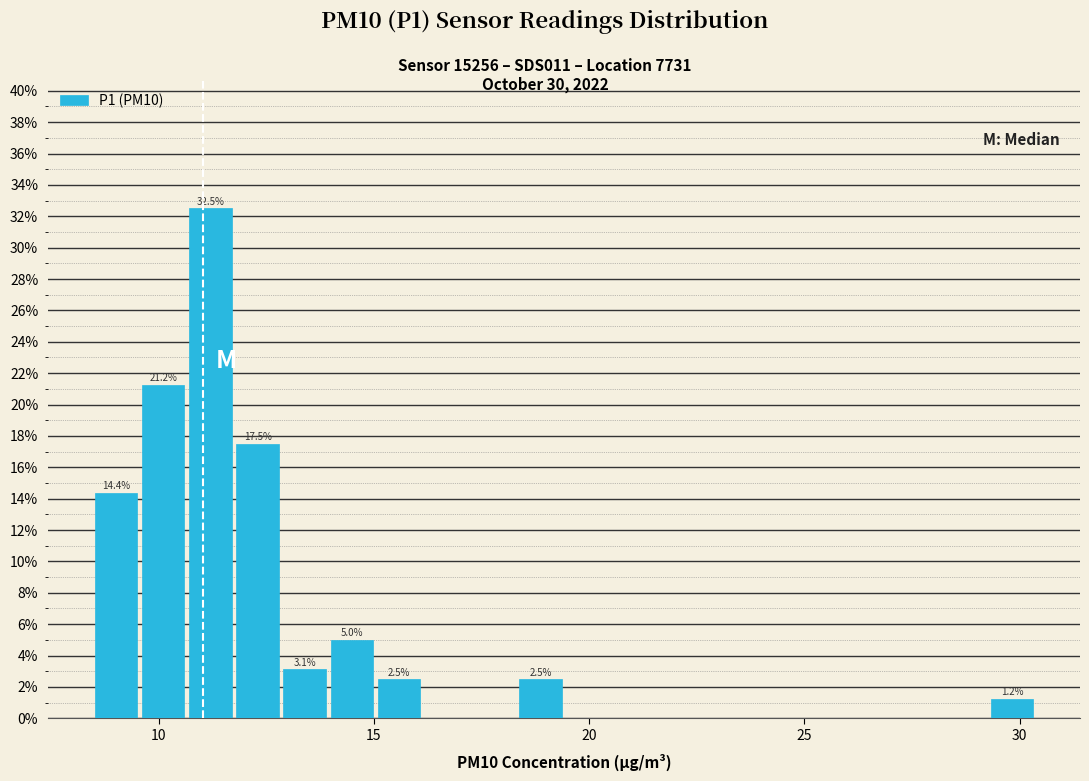

Read against the x-axis, roughly where is the centre of the tallest bar?

11.0